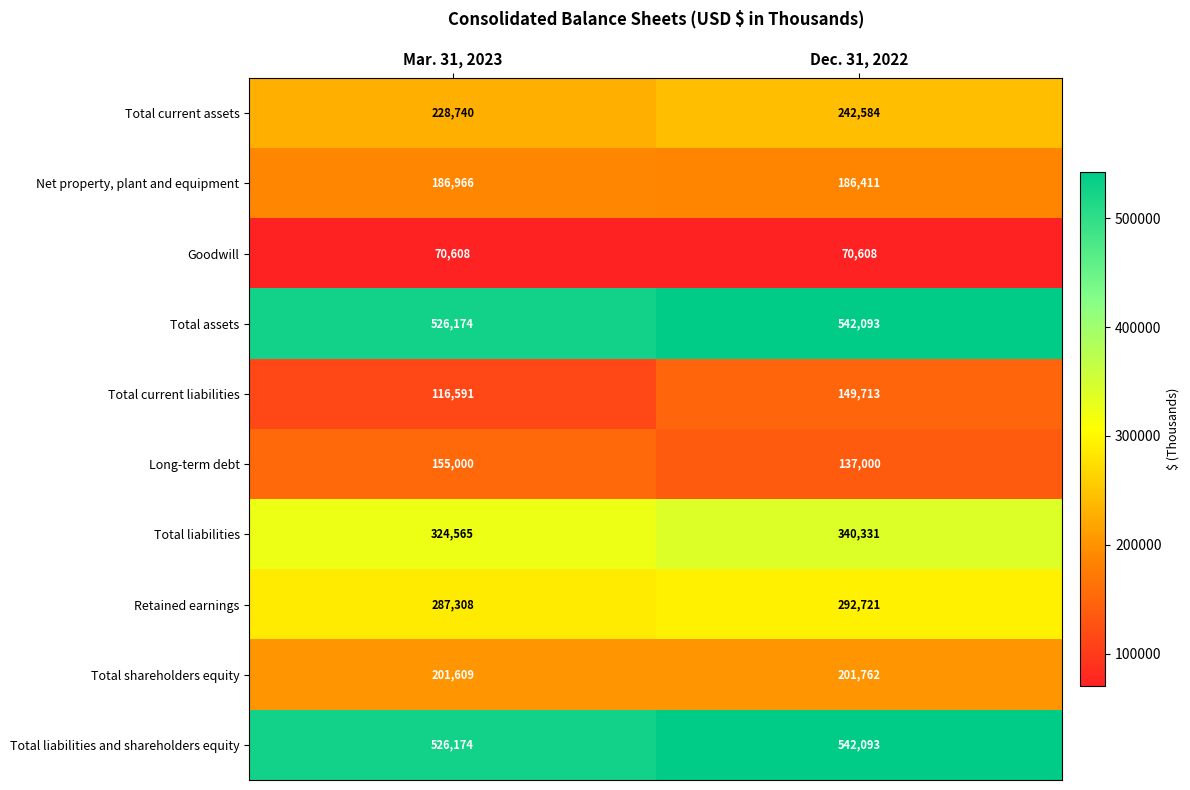

What is the difference between the maximum and minimum values in the Long-term debt series?

18000